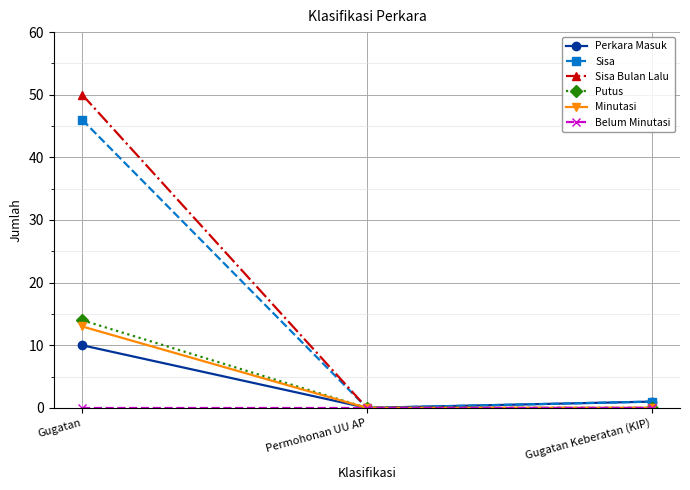

The value of Sisa at Gugatan is 77. True or false?

False